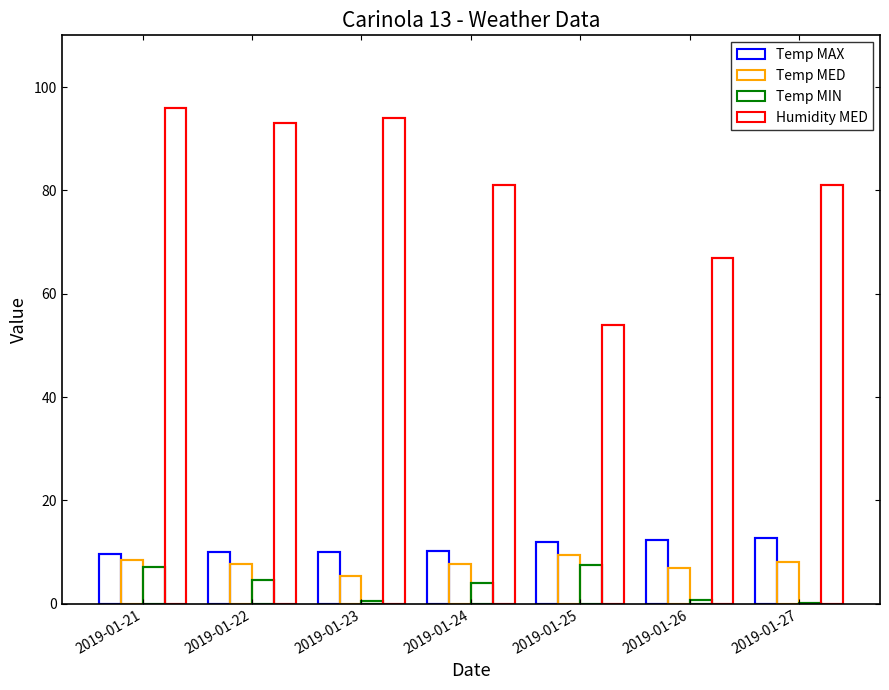

List the labels in order of Temp MED value, smallest first.

2019-01-23, 2019-01-26, 2019-01-22, 2019-01-24, 2019-01-27, 2019-01-21, 2019-01-25